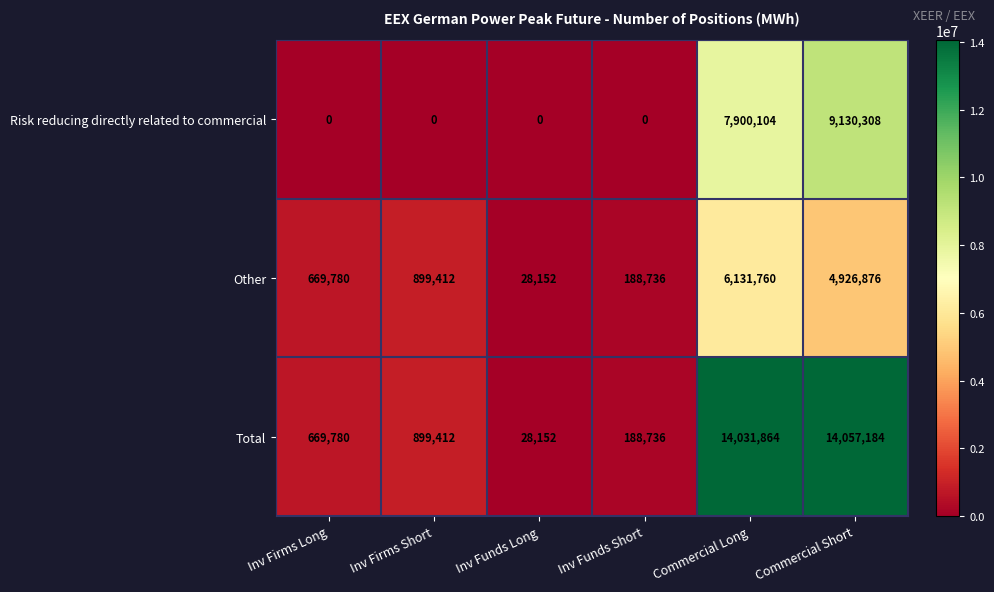

What is the average value of the Total series?

4979188